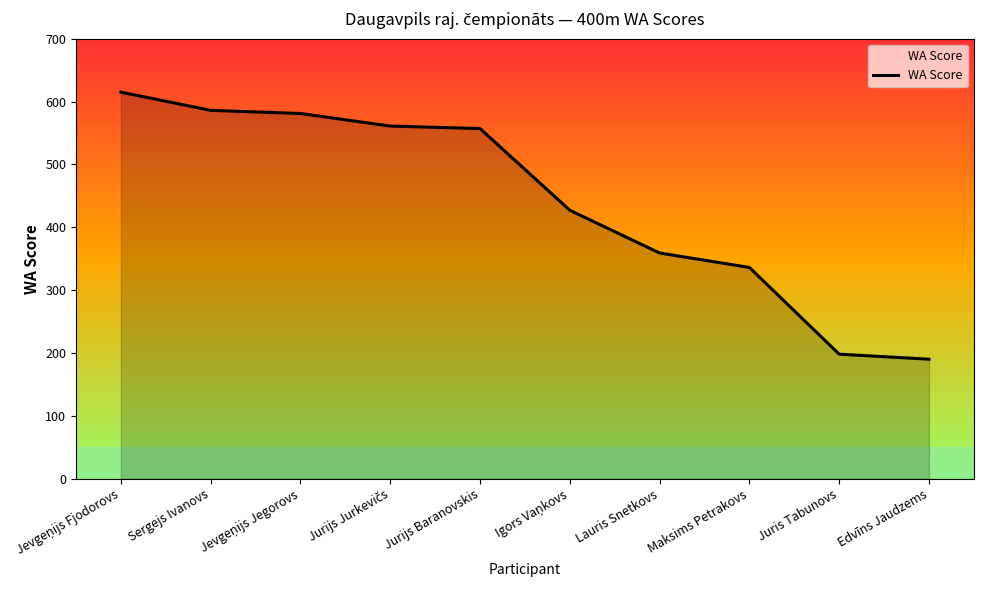

True or false: the data shows 603 at Maksims Petrakovs.

False